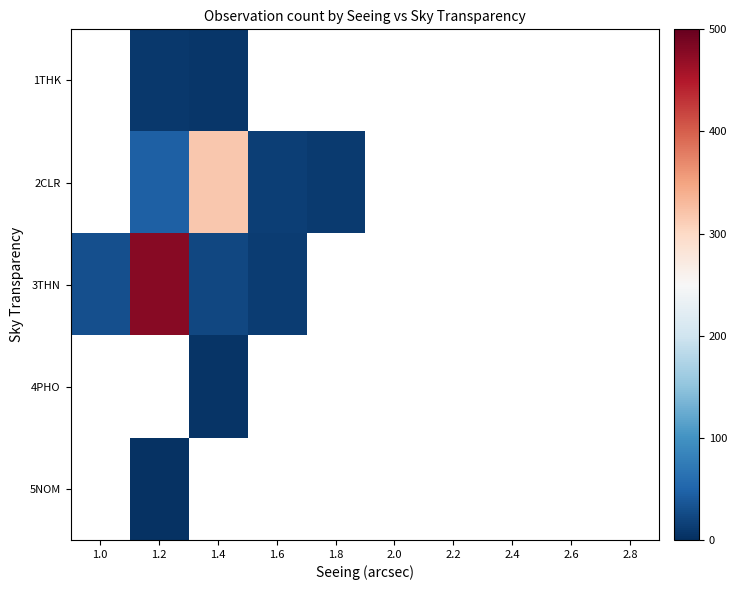

At how many categories does at least one series exceed 42?

2